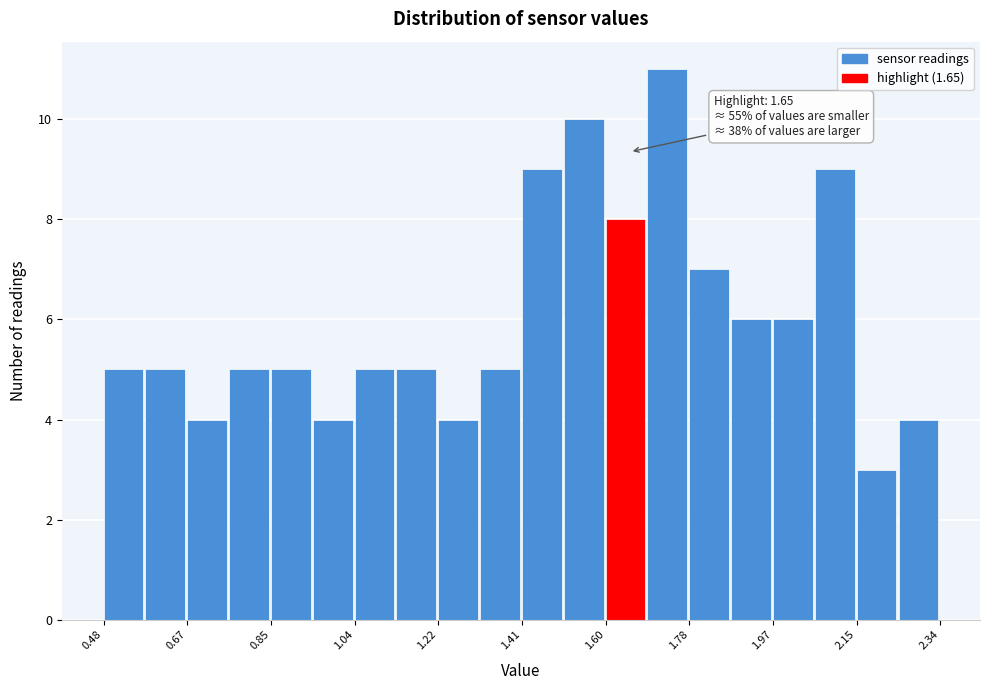

Over which range of the x-axis is the bar tallest?

1.68 to 1.78